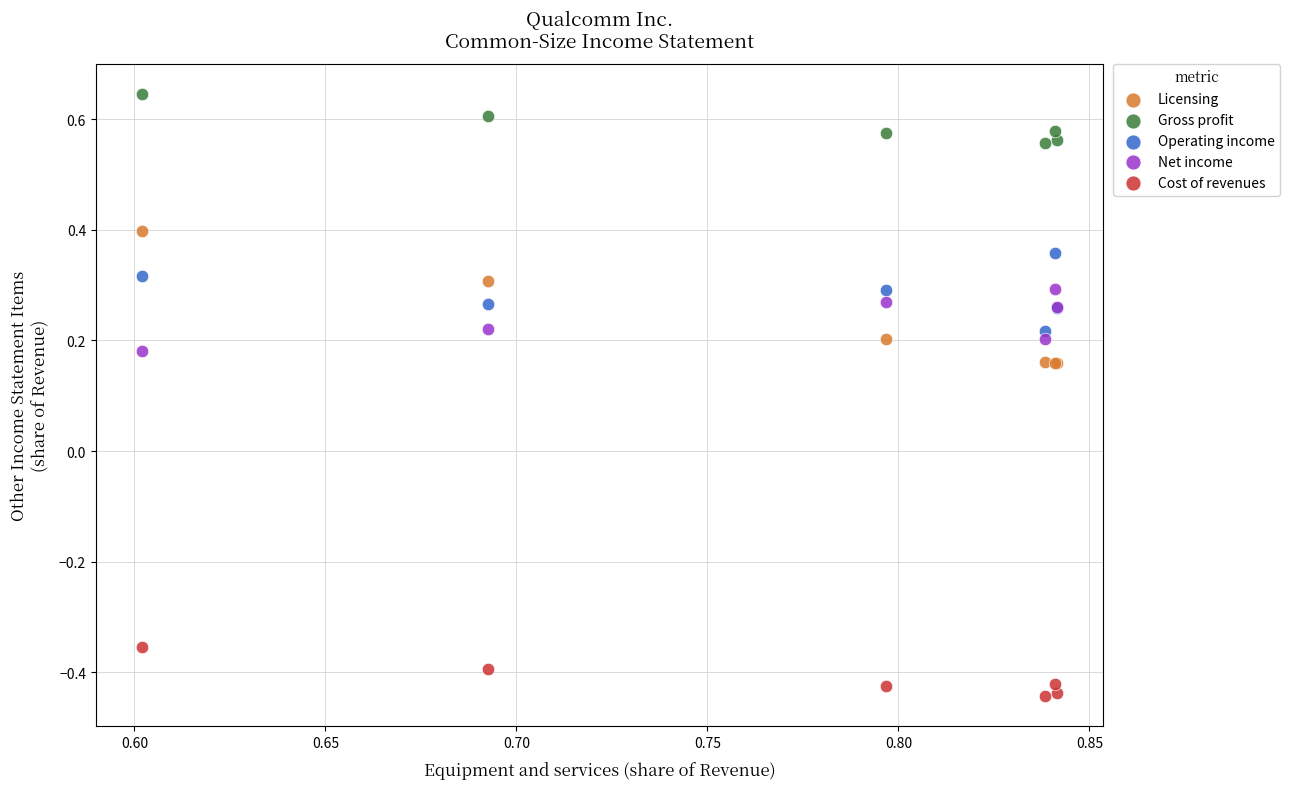

Which series contains the lowest Y value?

Cost of revenues